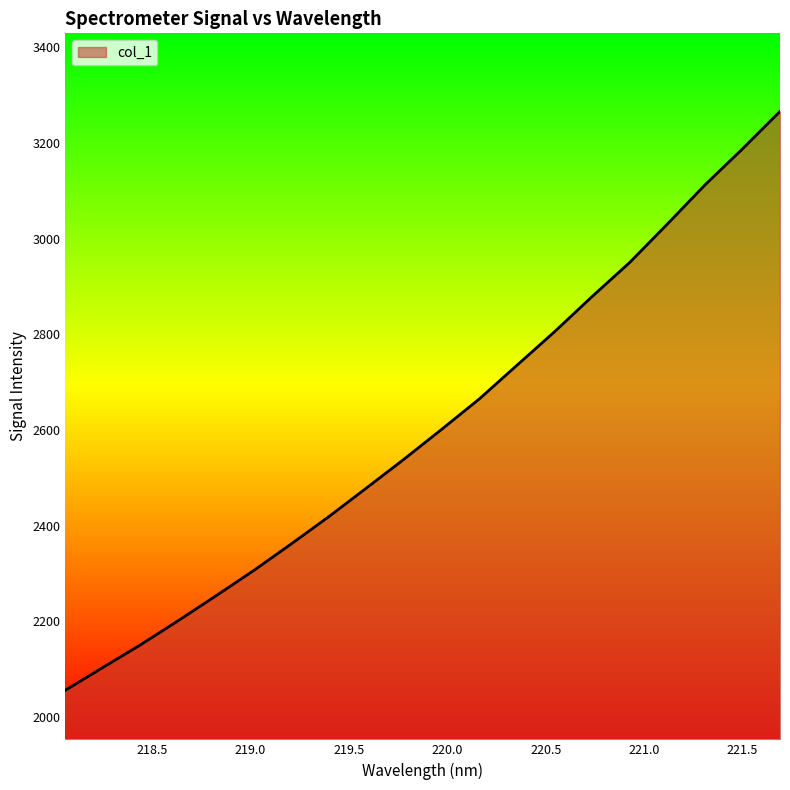

True or false: the data has more than 2 interior local peaks.

False